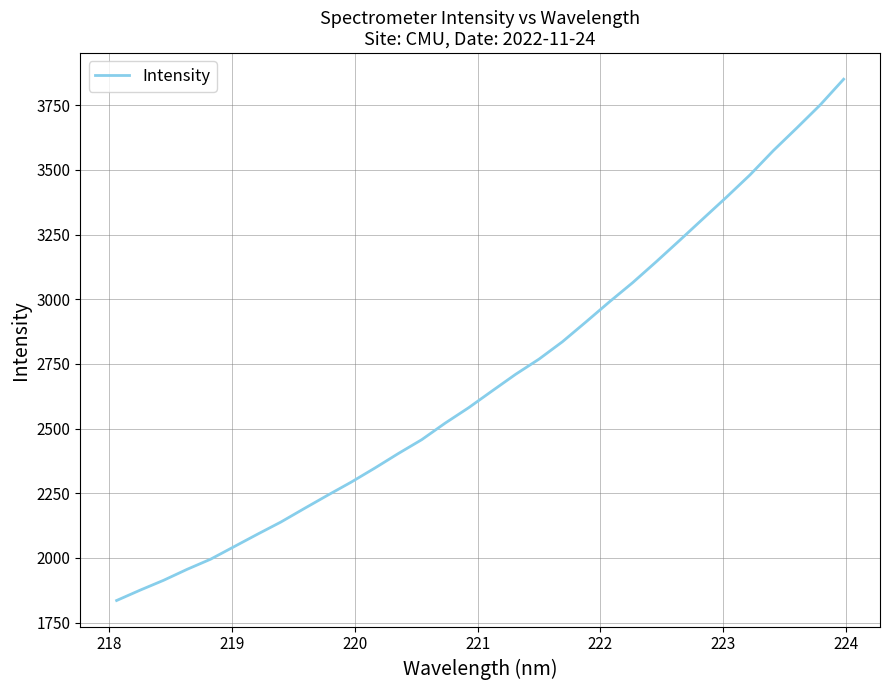

Reading right to left, transcribe all the data shown in this chart.

3851.0	3751.6	3662.4	3575.0	3480.8	3395.0	3311.6	3227.8	3145.0	3064.6	2989.8	2912.2	2835.8	2768.5	2709.6	2645.5	2580.7	2521.1	2457.1	2403.4	2347.2	2293.2	2242.7	2191.1	2138.7	2091.5	2043.2	1994.8	1955.6	1913.2	1875.1	1835.1